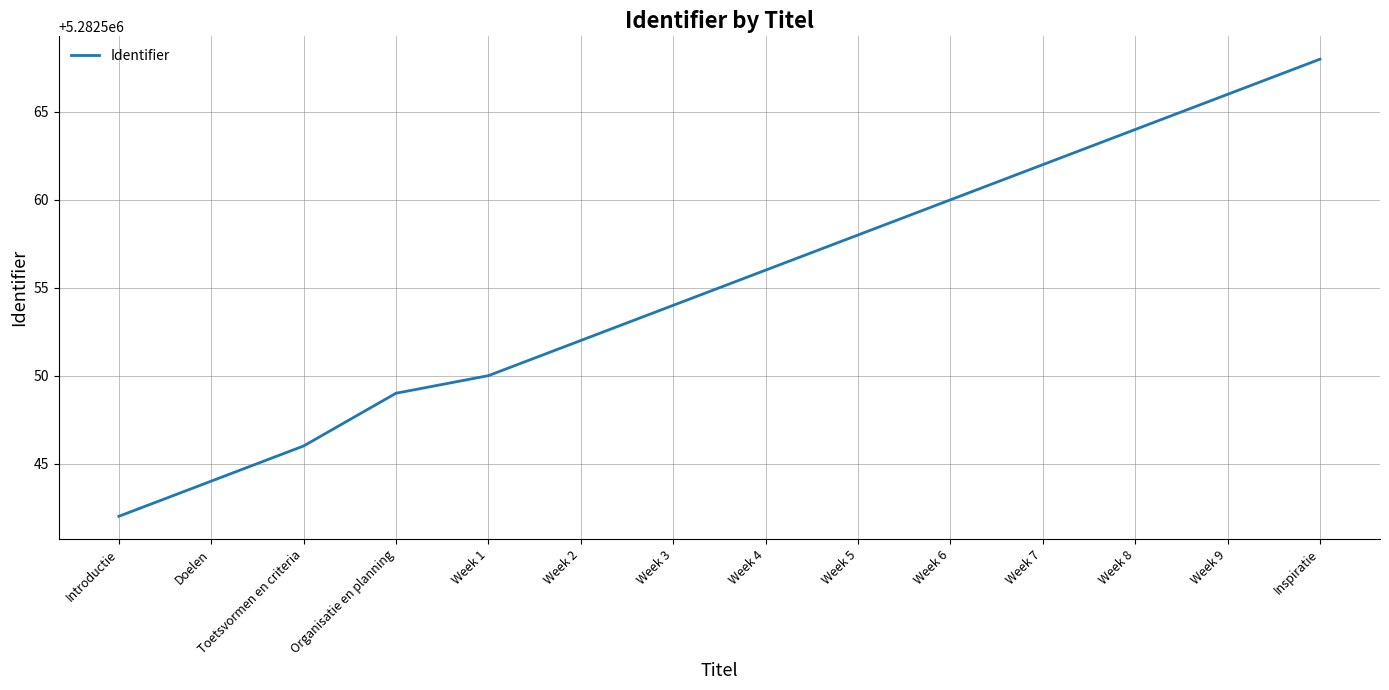

Reading left to right, list all the values displayed in this chart.

Introductie=5282542	Doelen=5282544	Toetsvormen en criteria=5282546	Organisatie en planning=5282549	Week 1=5282550	Week 2=5282552	Week 3=5282554	Week 4=5282556	Week 5=5282558	Week 6=5282560	Week 7=5282562	Week 8=5282564	Week 9=5282566	Inspiratie=5282568